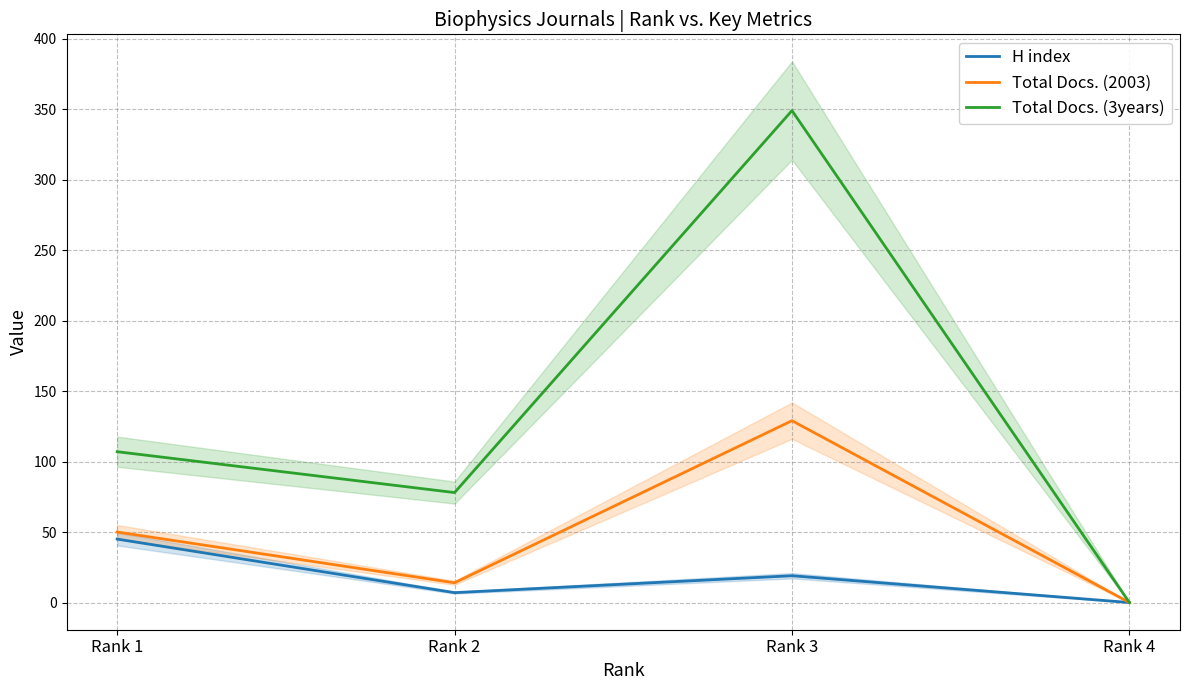

What is the difference between the maximum and minimum values in the H index series?

45